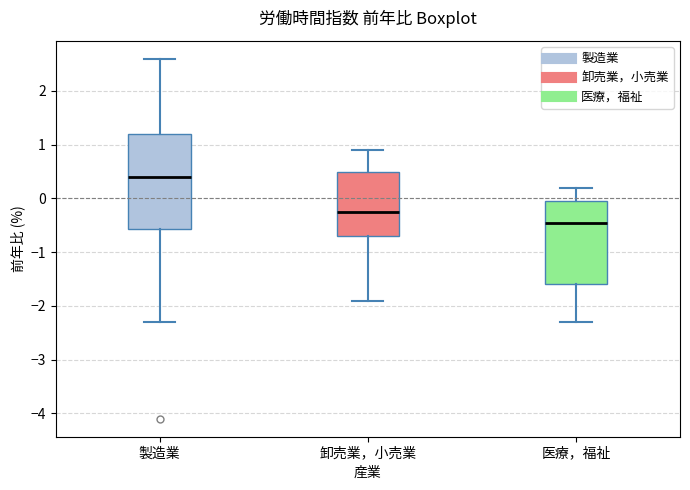

Reading left to right, transcribe this box plot: for each box, give where its median line is, the range the box spans, and where its two whiskers end, as read against the y-axis. The values are not printed on the chart, so give them approximately, as read against the axis.

製造業: median 0.4, box -0.6 to 1.2, whiskers -2.3 to 2.6
卸売業，小売業: median -0.2, box -0.7 to 0.5, whiskers -1.9 to 0.9
医療，福祉: median -0.4, box -1.6 to 0.0, whiskers -2.3 to 0.2